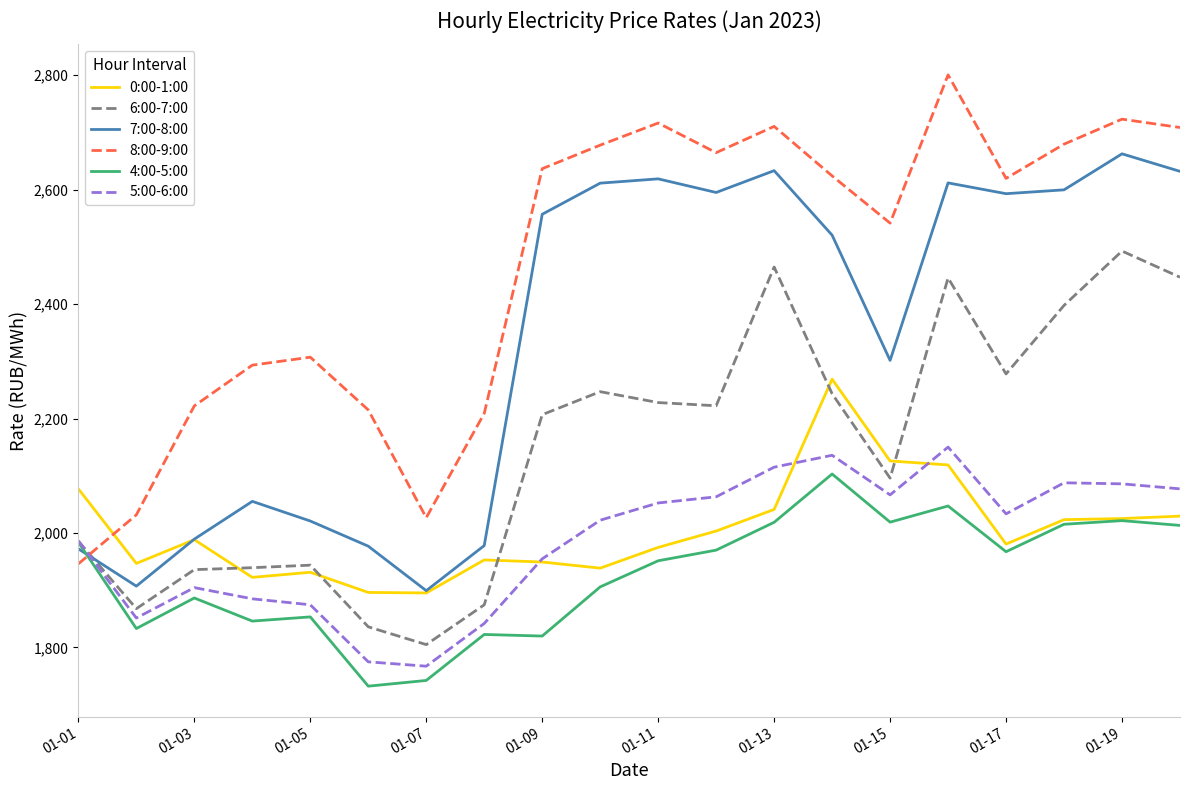

Which series has the largest total across all categories?

8:00-9:00